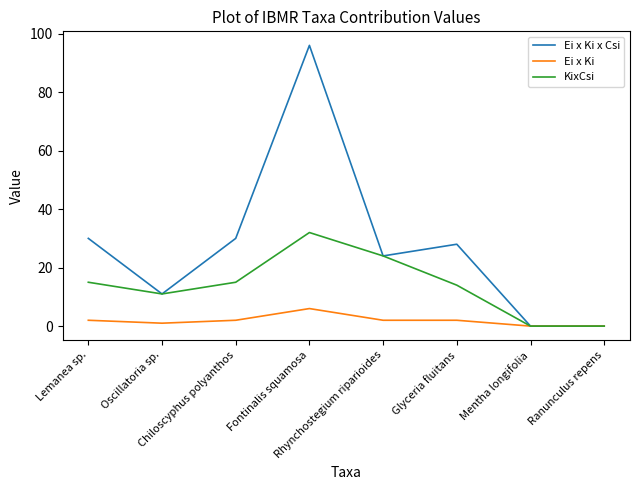

Is it true that Ei x Ki x Csi equals 96 at Fontinalis squamosa?

True